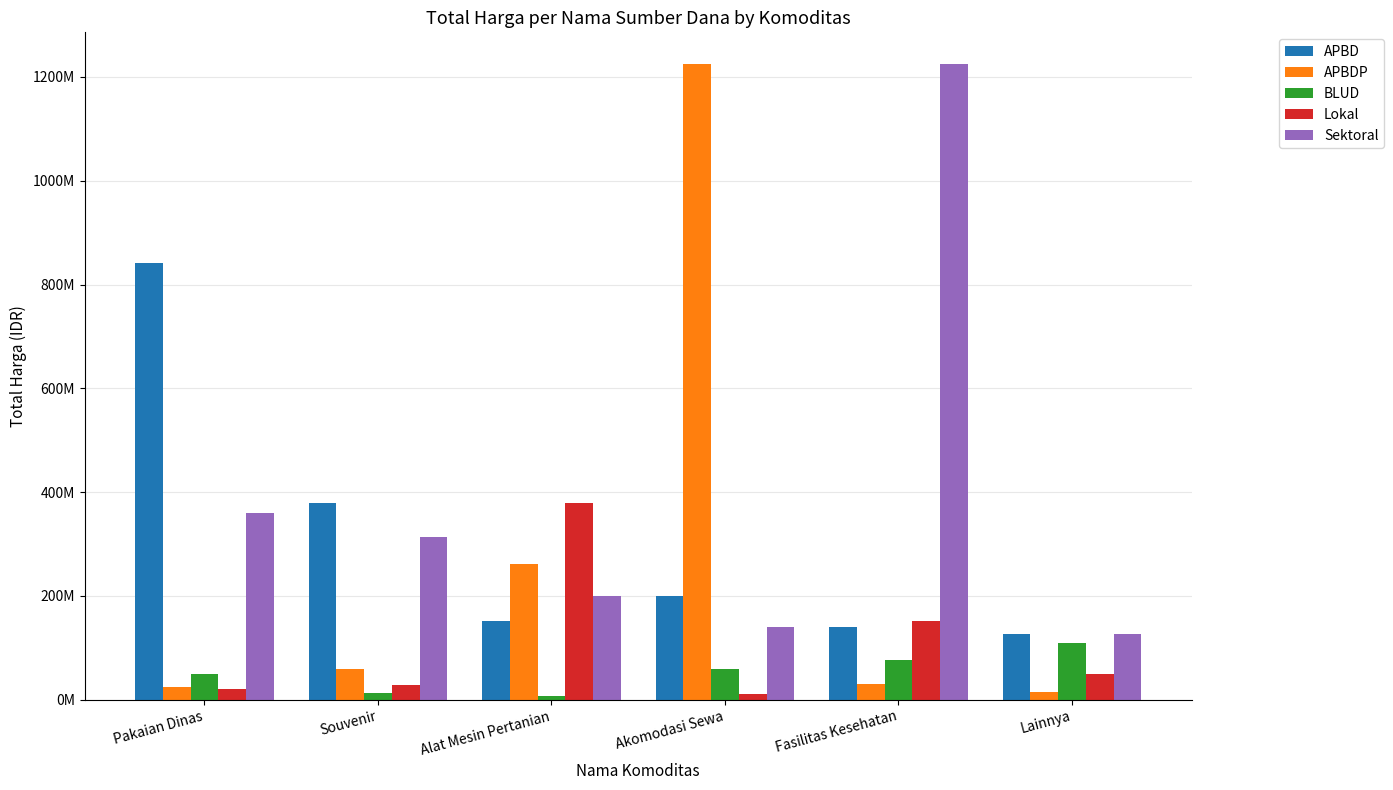

Are the bars grouped side by side (vs. stacked)?

Yes